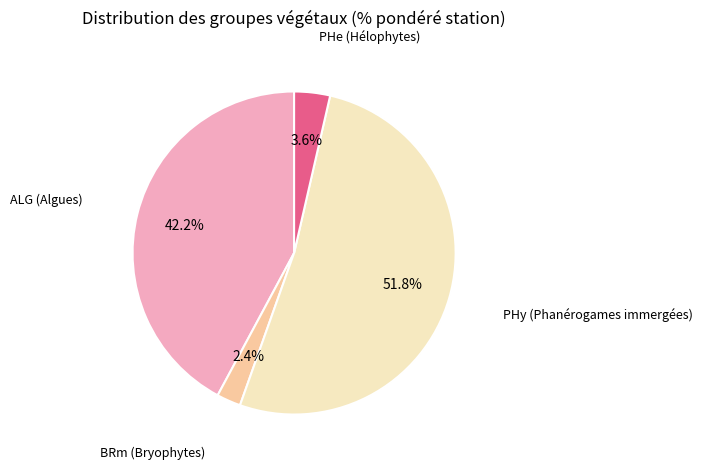

Rank the categories by value from highest to lowest.

PHy (Phanérogames immergées), ALG (Algues), PHe (Hélophytes), BRm (Bryophytes)